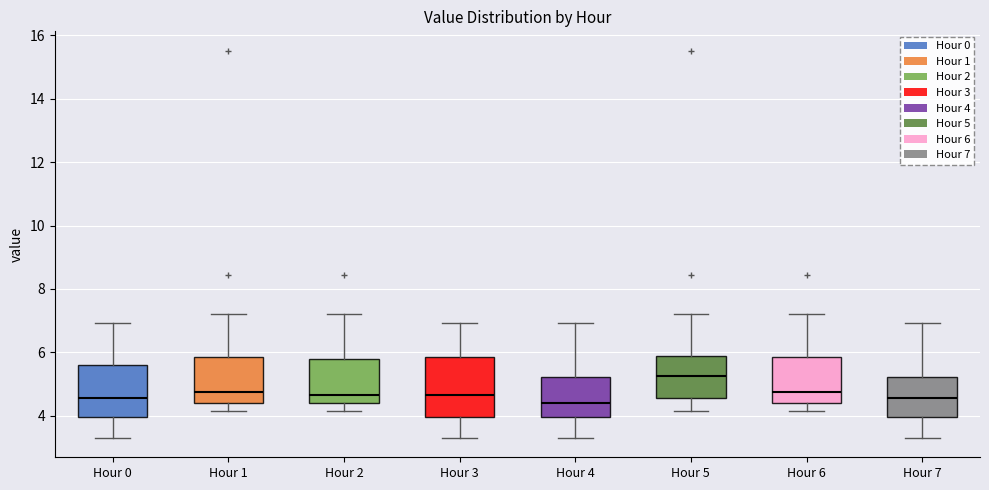

Comparing the boxes themselves (not the whiskers), which one is the tallest?

Hour 3